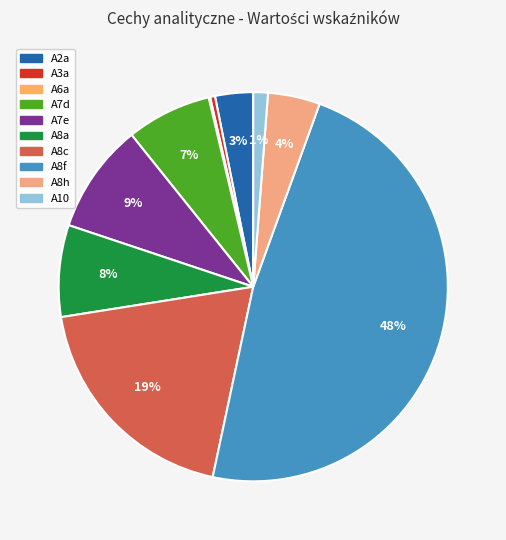

True or false: A8f accounts for 39% of the total.

False